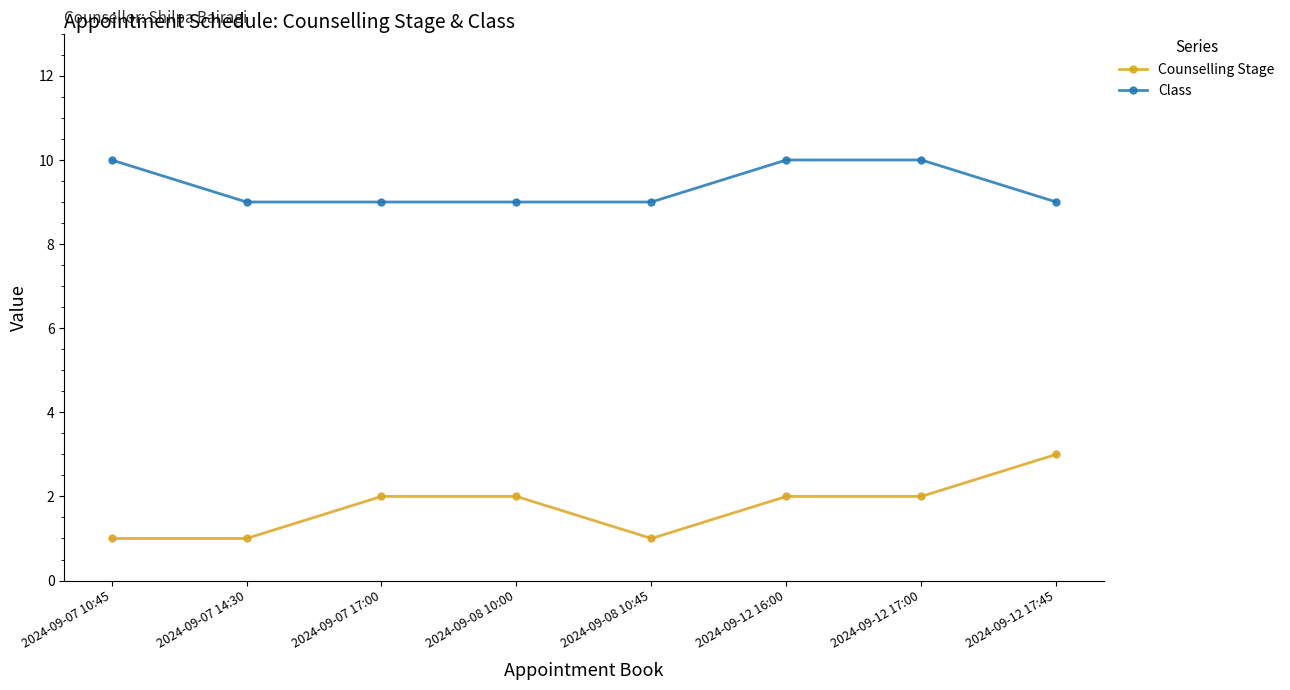

Which category has the highest value in the Counselling Stage series?

2024-09-12 17:45